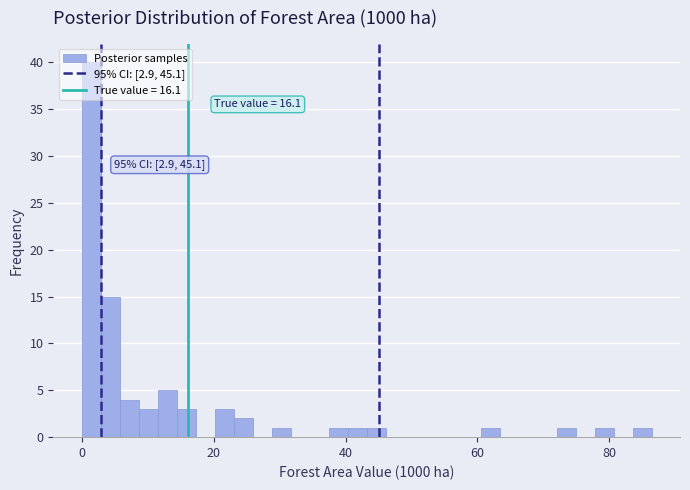

Around what value on the x-axis is the tallest bar? Give the approximate position of its centre, as read against the axis.

2